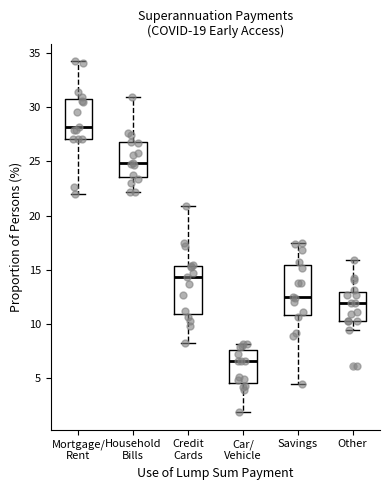

Reading left to right, transcribe this box plot: for each box, give where its median line is, the range the box spans, and where its two whiskers end, as read against the y-axis. The values are not printed on the chart, so give them approximately, as read against the axis.

Mortgage/ Rent: median 28.0, box 27.0 to 31.0, whiskers 22.0 to 34.5
Household Bills: median 25.0, box 23.5 to 27.0, whiskers 22.0 to 31.0
Credit Cards: median 14.5, box 11.0 to 15.5, whiskers 8.0 to 21.0
Car/ Vehicle: median 6.5, box 4.5 to 7.5, whiskers 2.0 to 8.0
Savings: median 12.5, box 11.0 to 15.5, whiskers 4.5 to 17.5
Other: median 12.0, box 10.5 to 13.0, whiskers 9.5 to 16.0